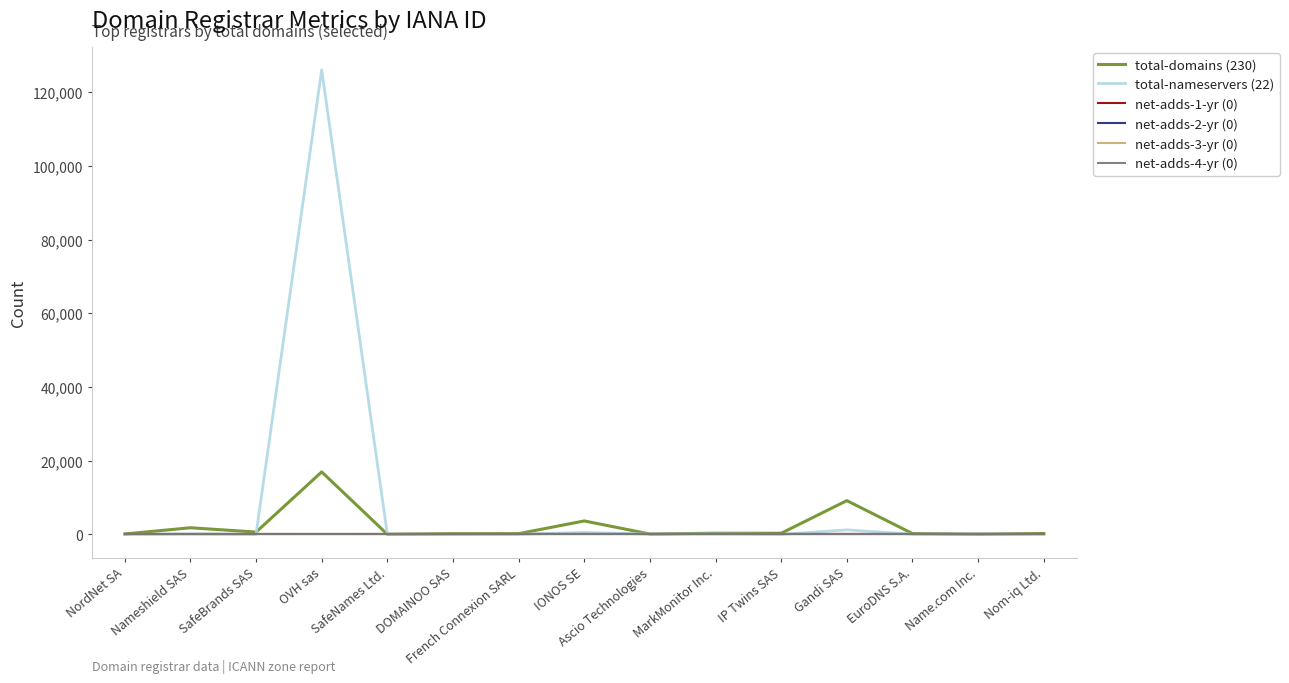

Is this an area chart (filled region under the line)?

No